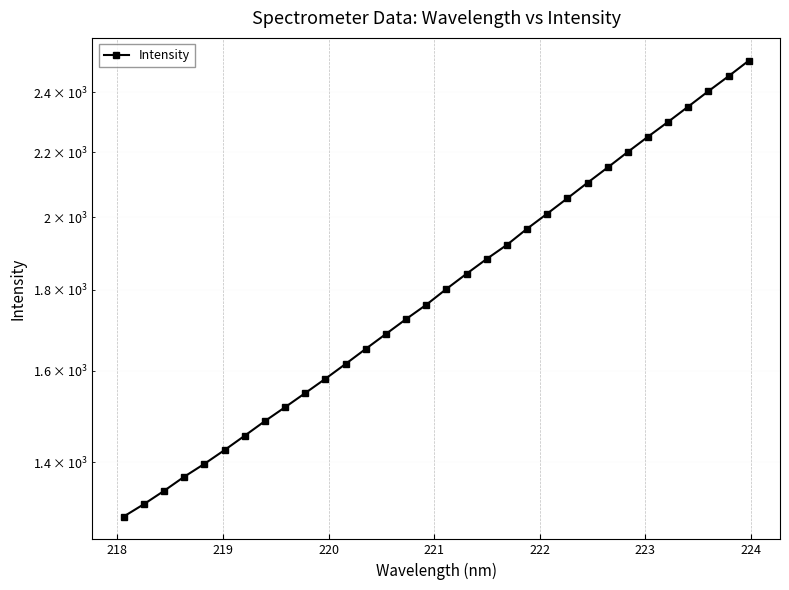

True or false: the data has more than 1 interior local peaks.

False